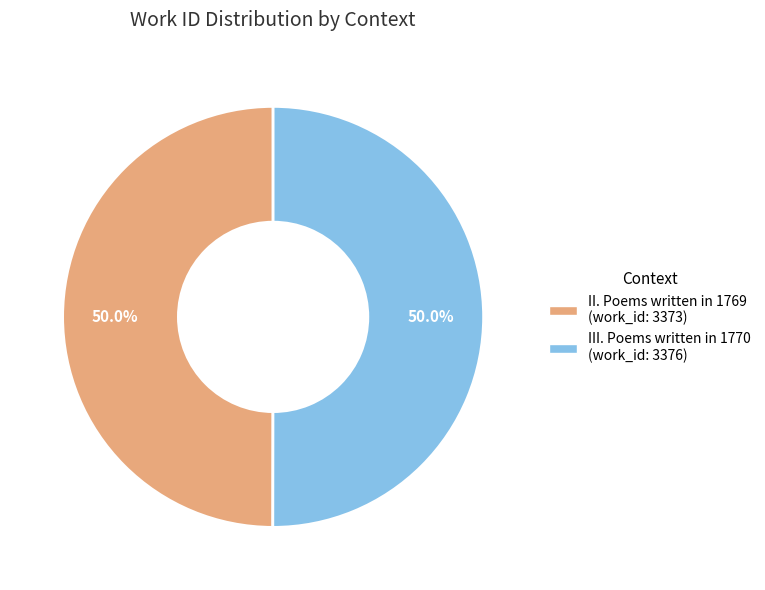

How many segments does this pie chart have?

2